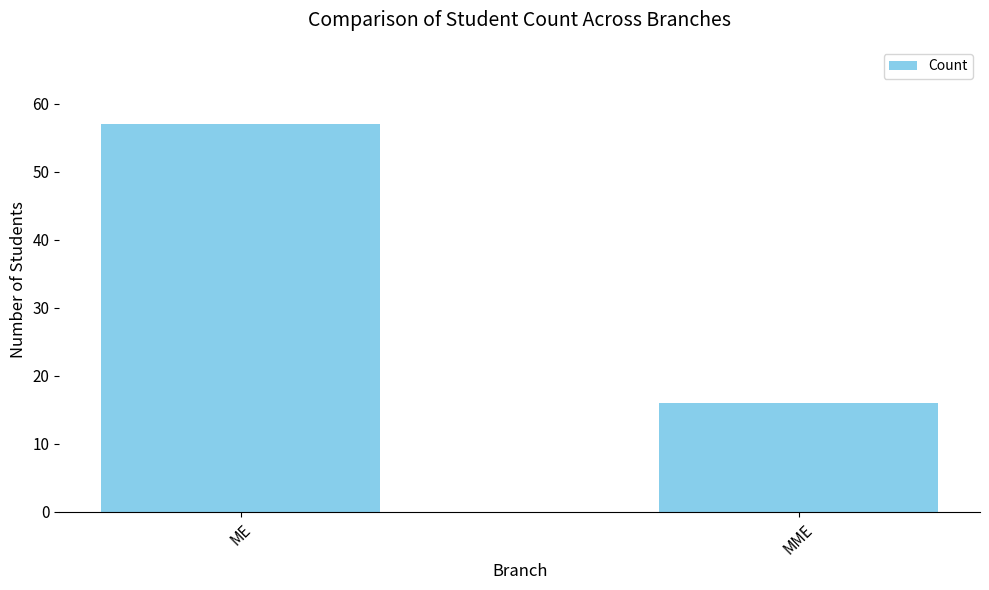

Reading left to right, transcribe all the data shown in this chart.

57	16